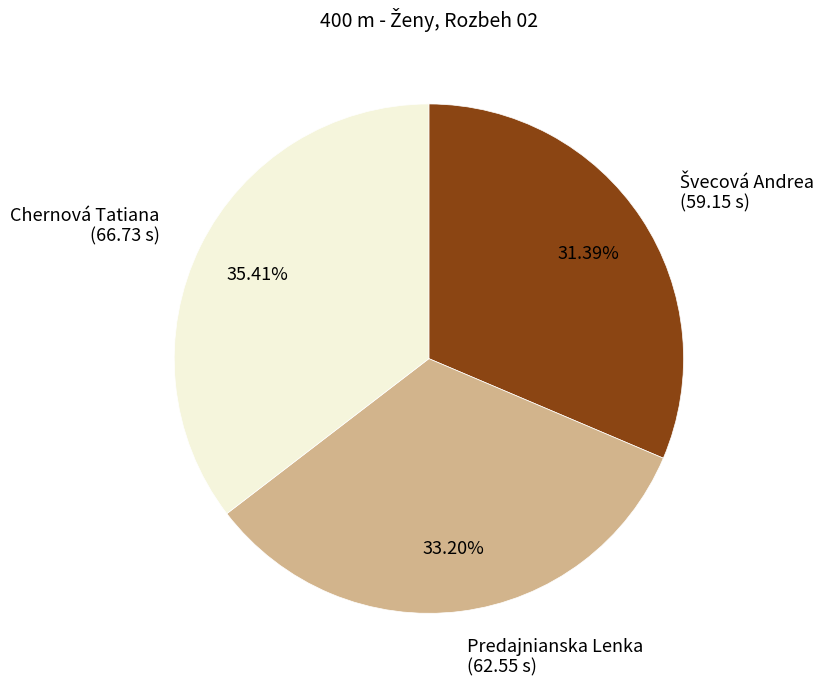

Does any single category account for the majority?

No